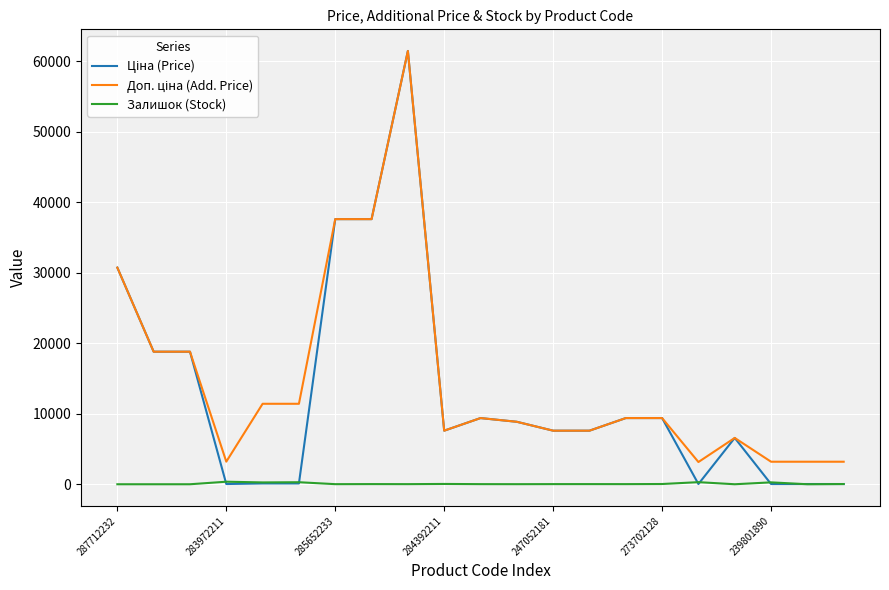

What is the maximum value shown in the chart?

61434.3